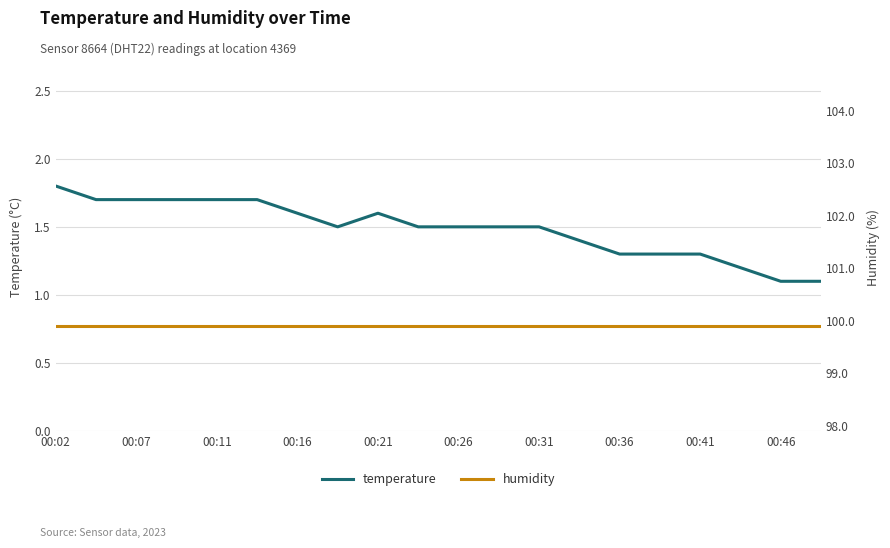

The temperature series shows 2.2 at 00:31. True or false?

False